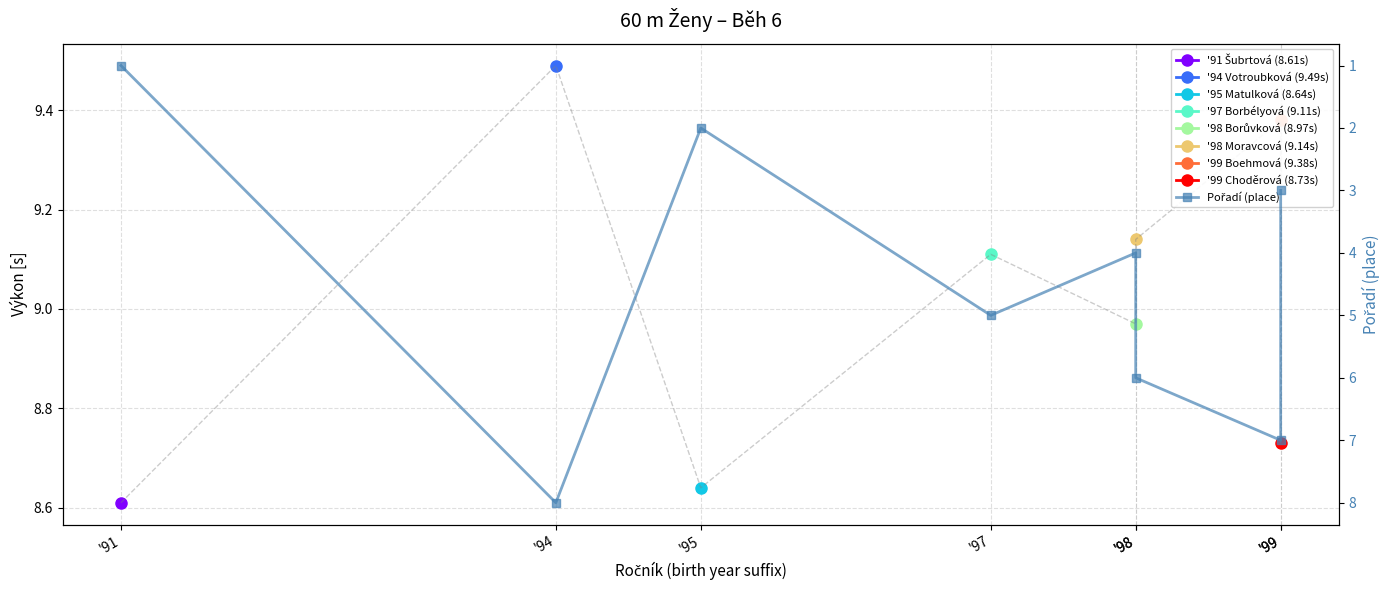

True or false: the data shows 8 at '94.

True